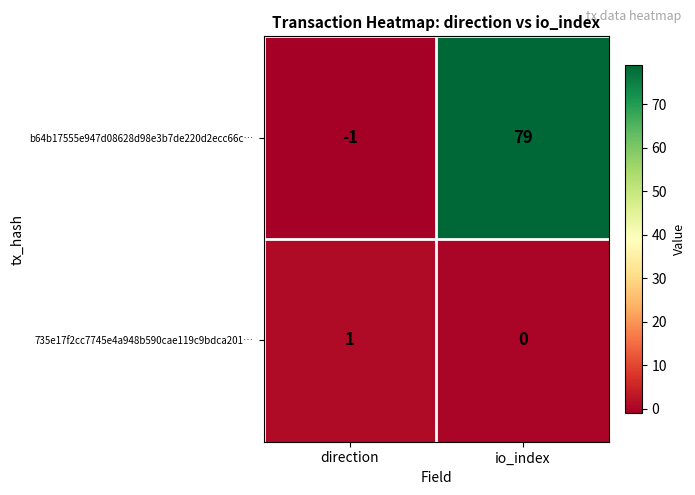

At which label is b64b17555e947d08628d98e3b7de220d2ecc66c… closest to 39?

direction